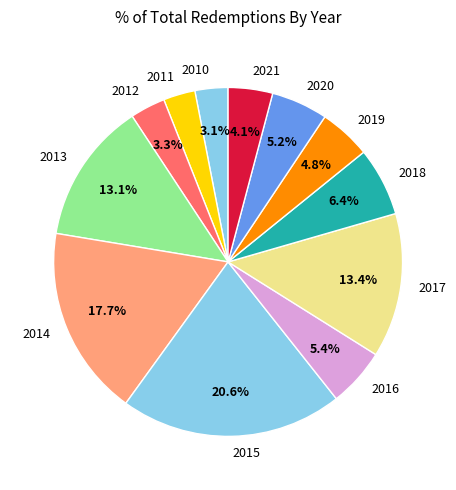

The 2014 slice represents 9% of the pie. True or false?

False